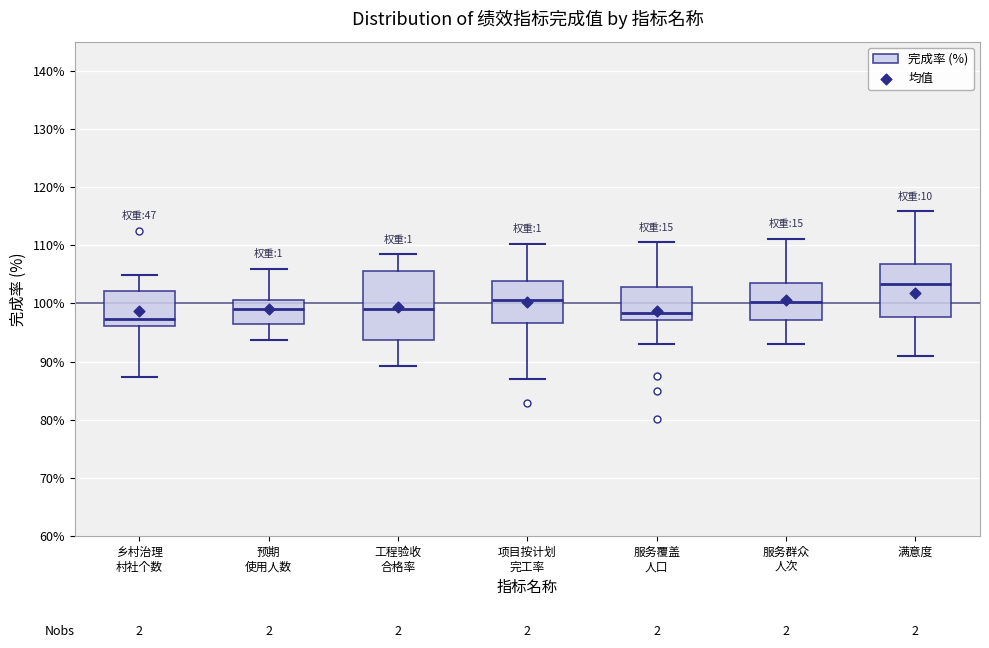

Reading left to right, transcribe this box plot: for each box, give where its median line is, the range the box spans, and where its two whiskers end, as read against the y-axis. The values are not printed on the chart, so give them approximately, as read against the axis.

乡村治理 村社个数: median 97, box 96 to 102, whiskers 87 to 105
预期 使用人数: median 99, box 97 to 101, whiskers 94 to 106
工程验收 合格率: median 99, box 94 to 106, whiskers 89 to 108
项目按计划 完工率: median 101, box 97 to 104, whiskers 87 to 110
服务覆盖 人口: median 98, box 97 to 103, whiskers 93 to 110
服务群众 人次: median 100, box 97 to 103, whiskers 93 to 111
满意度: median 103, box 98 to 107, whiskers 91 to 116